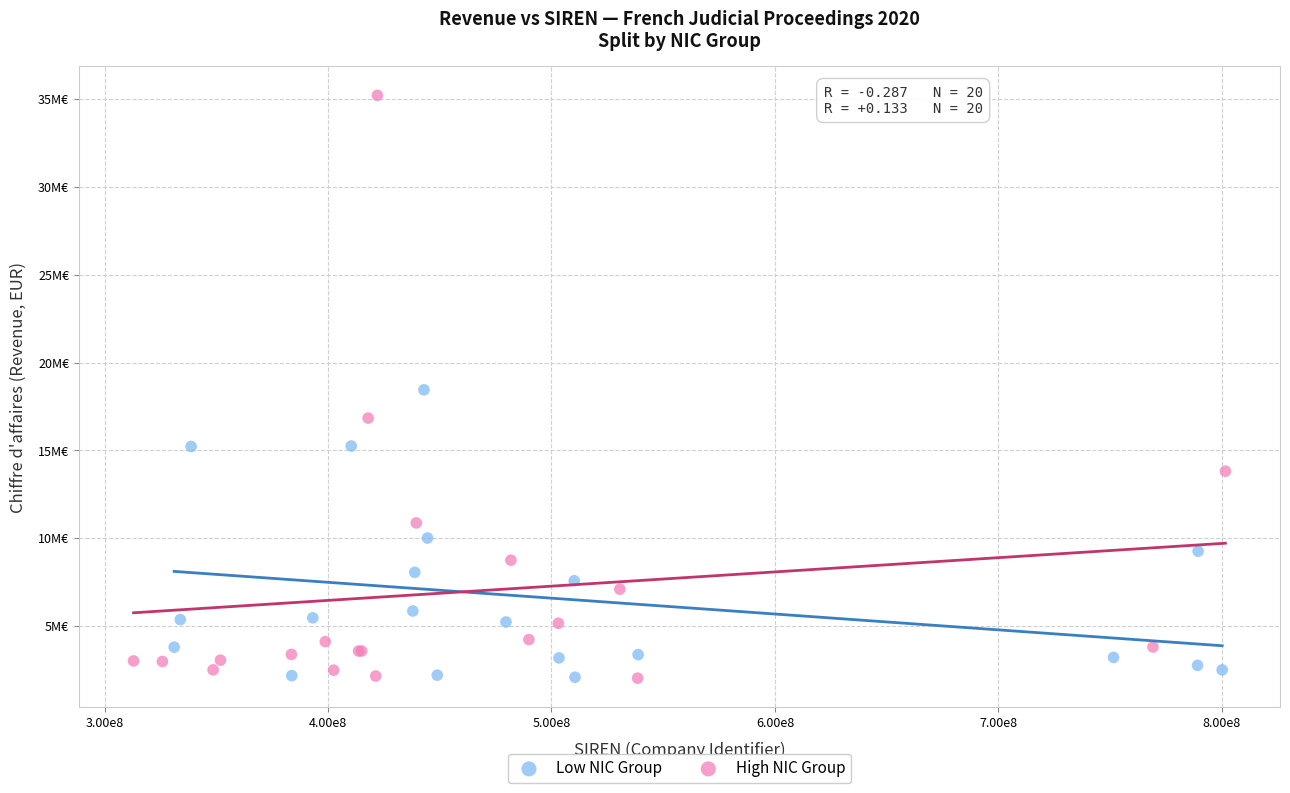

What are all the series names shown in the legend?

Low NIC Group, High NIC Group